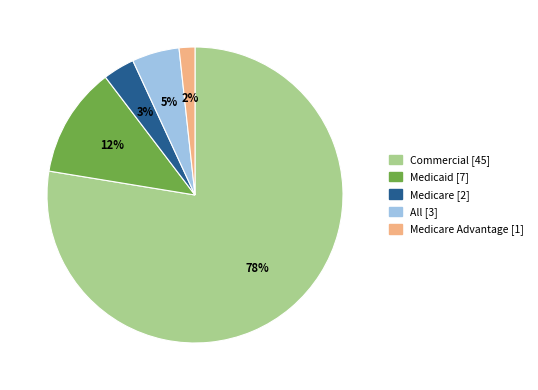

Is there a majority slice in this chart?

Yes